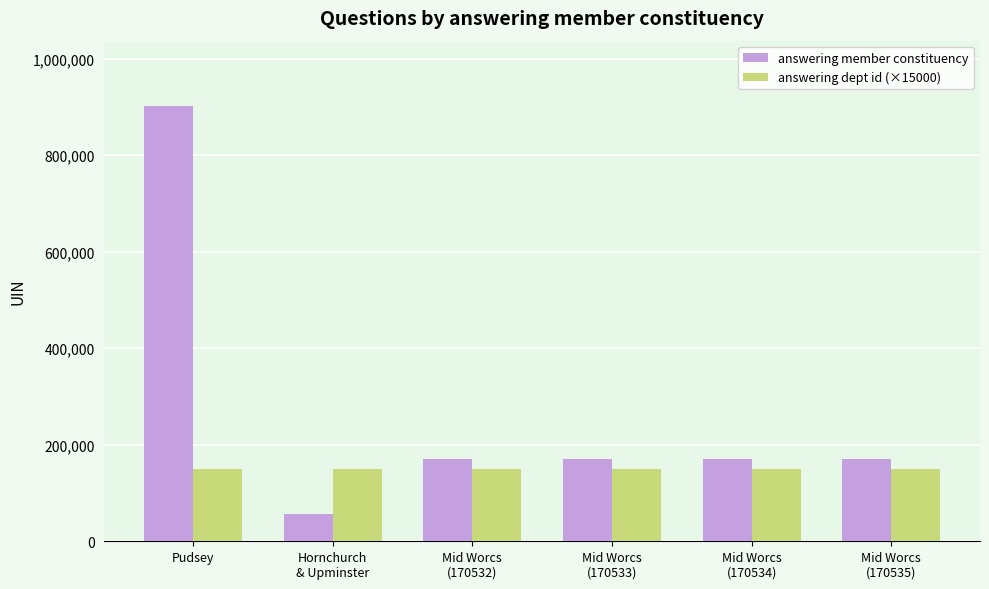

What is the label of the 3rd bar from the right?

Mid Worcs
(170533)